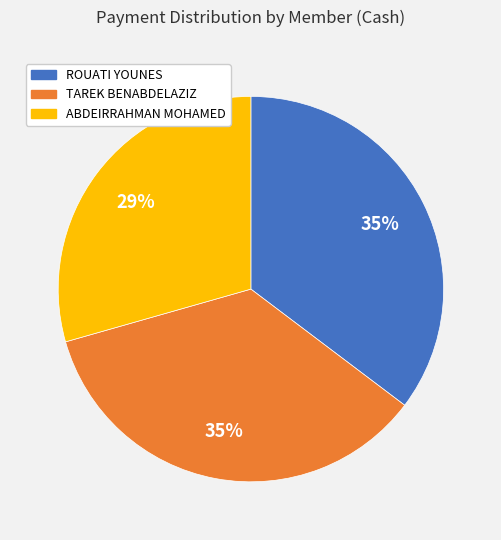

How many slices are in this pie chart?

3